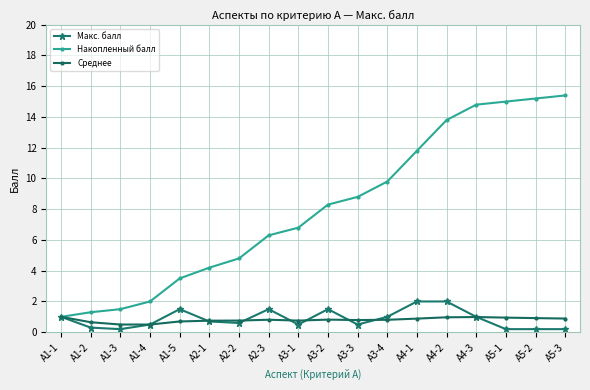

What is the label of the 13th point from the right?

A2-1